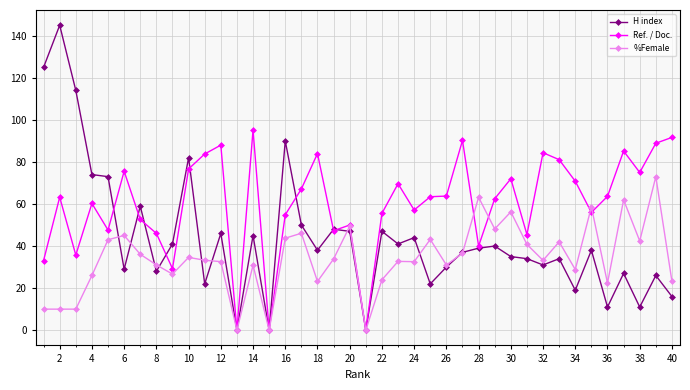

How many series are shown in this chart?

3